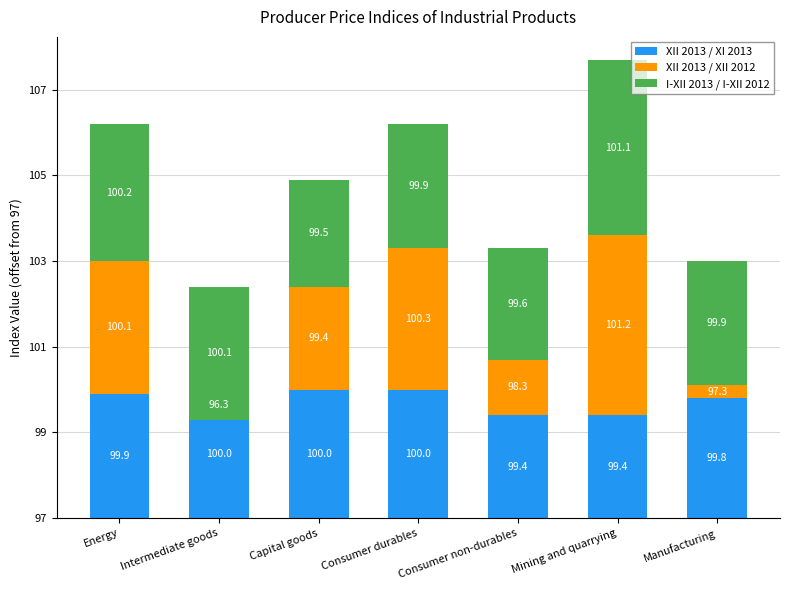

What is the maximum value shown in the chart?

4.2